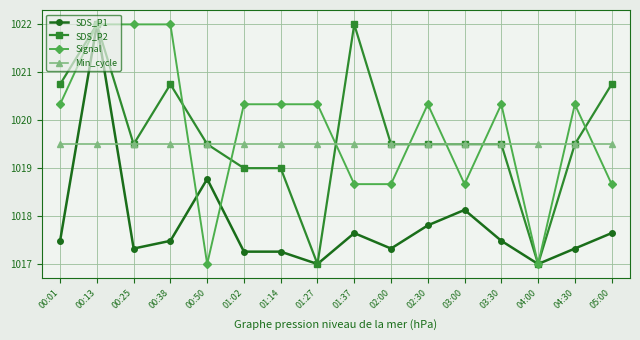

How many times do Min_cycle and Signal cross each other?

9